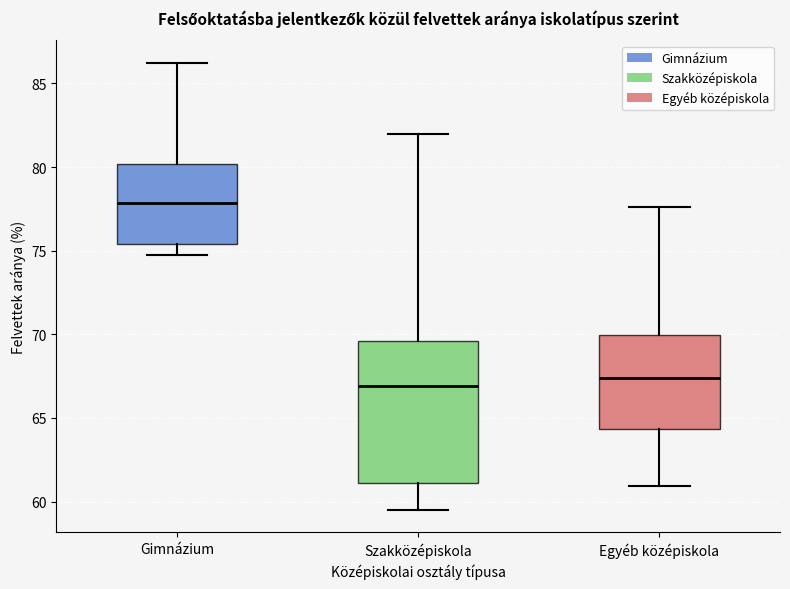

Which box has the highest median line?

Gimnázium